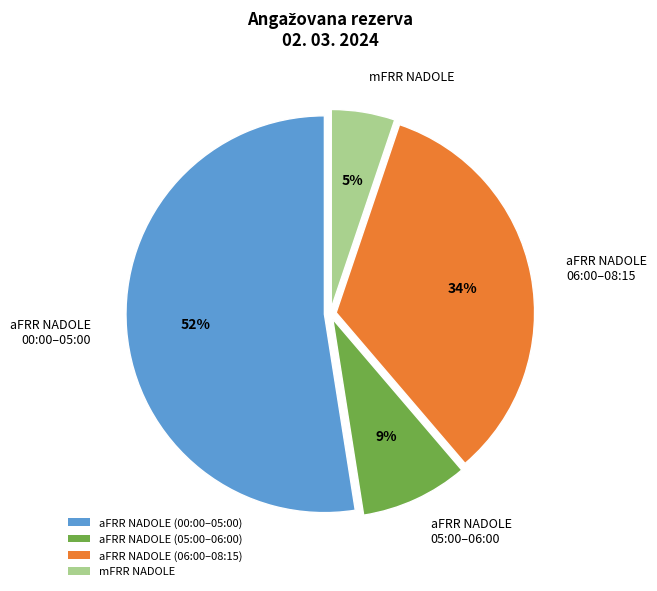

Rank the categories by value from lowest to highest.

mFRR NADOLE, aFRR NADOLE 05:00–06:00, aFRR NADOLE 06:00–08:15, aFRR NADOLE 00:00–05:00